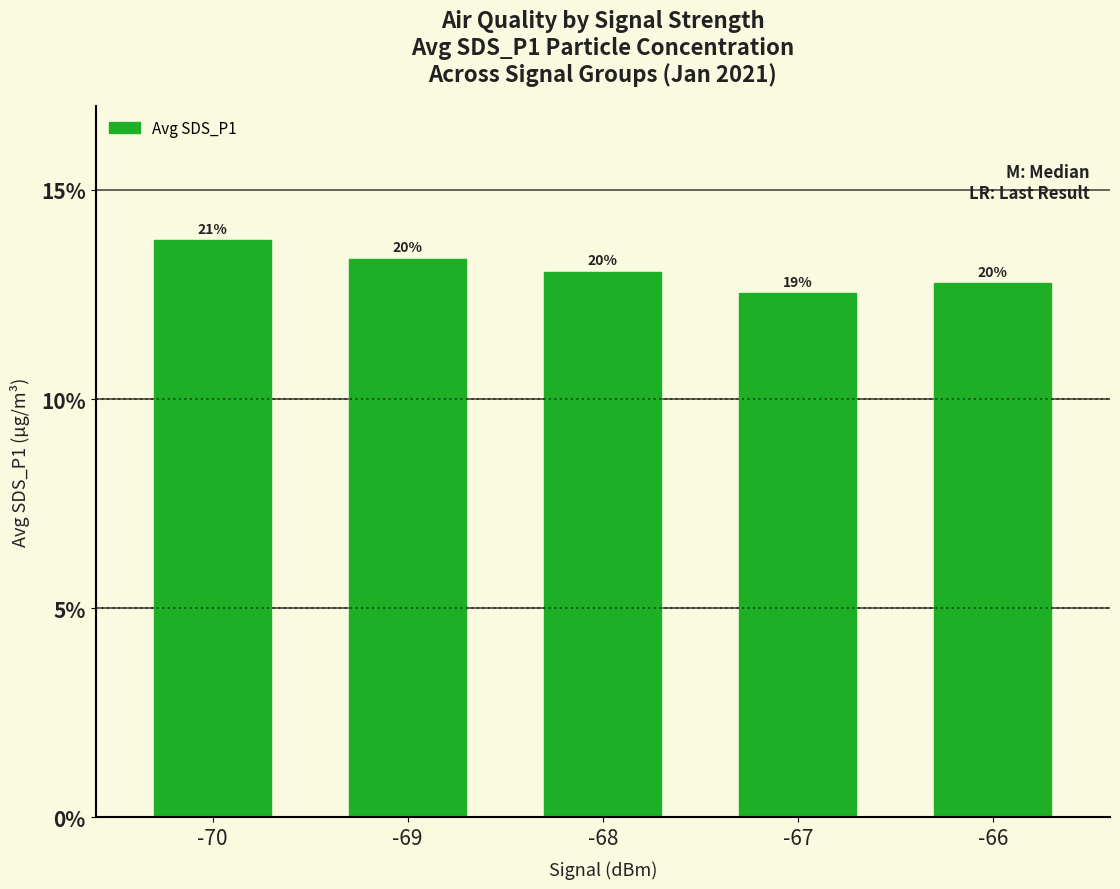

What value does the data have at -66?

12.8